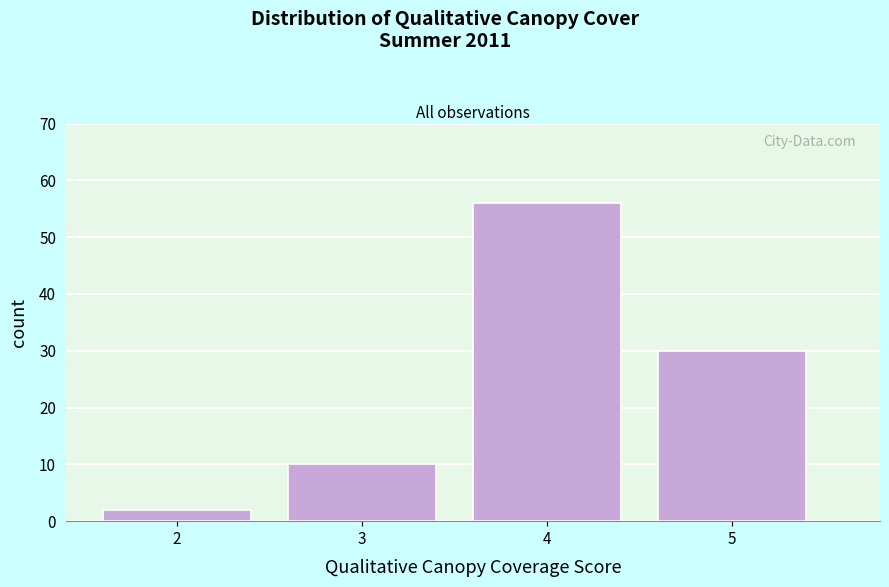

What is the height of the bar covering 3.5 to 4.5 on the x-axis? The values are not printed on the chart, so give them approximately, as read against the axis.

56